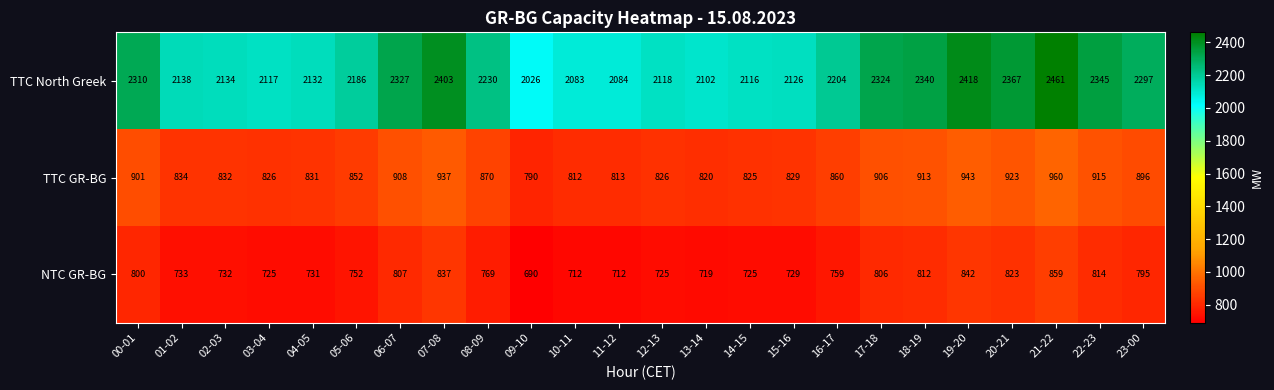

The value of TTC North Greek at 01-02 is 2138. True or false?

True